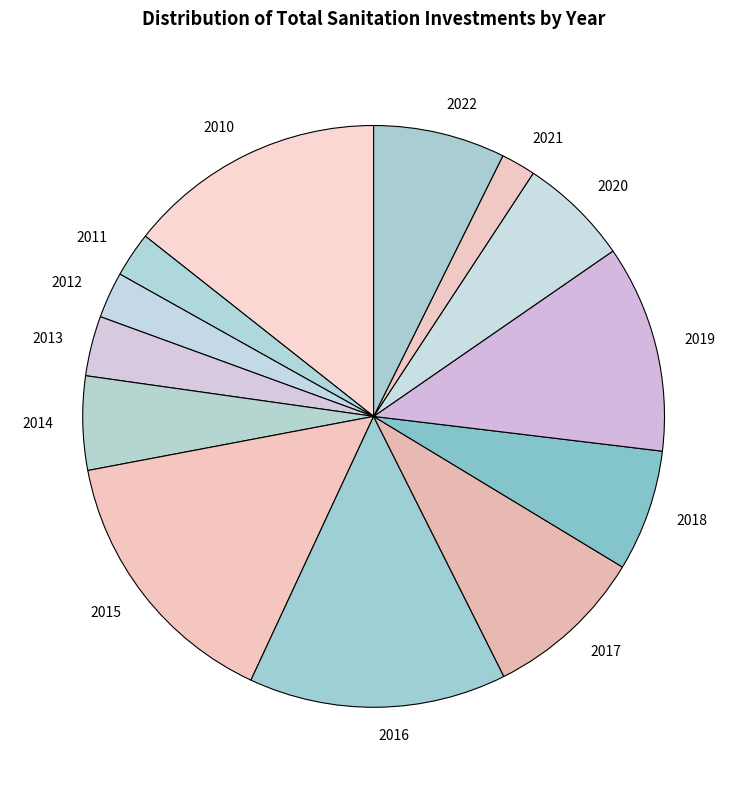

The 2016 slice represents 27% of the pie. True or false?

False